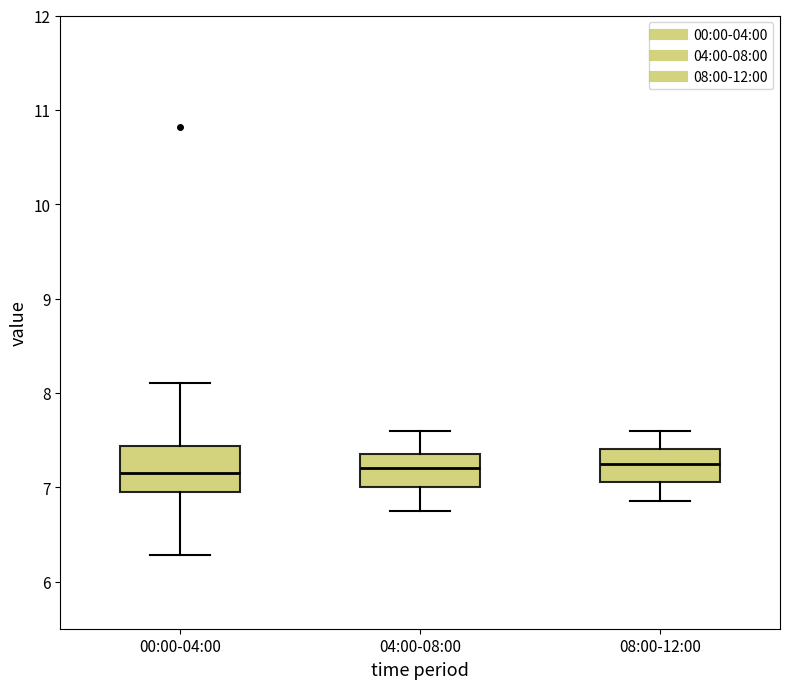

Where is the lower edge of the box for 08:00-12:00 on the y-axis? The values are not printed on the chart, so give them approximately, as read against the axis.

7.1